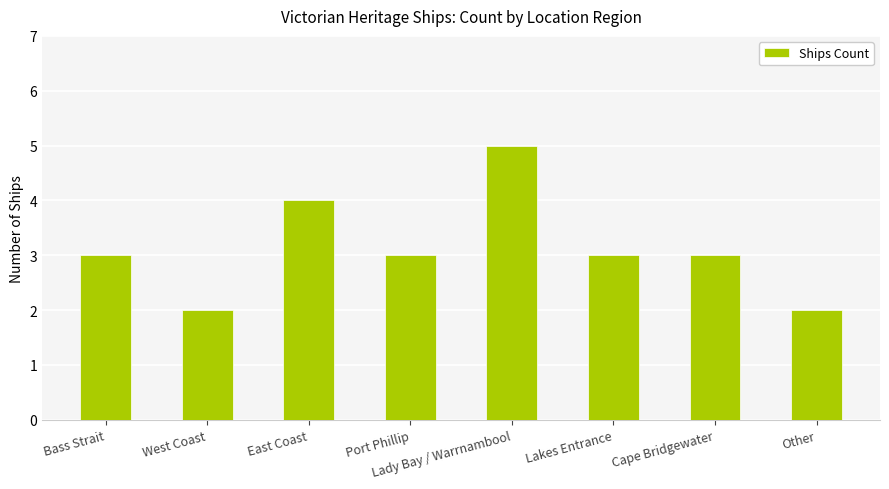

Reading left to right, what are all the values shown in this chart?

Bass Strait=3	West Coast=2	East Coast=4	Port Phillip=3	Lady Bay / Warrnambool=5	Lakes Entrance=3	Cape Bridgewater=3	Other=2